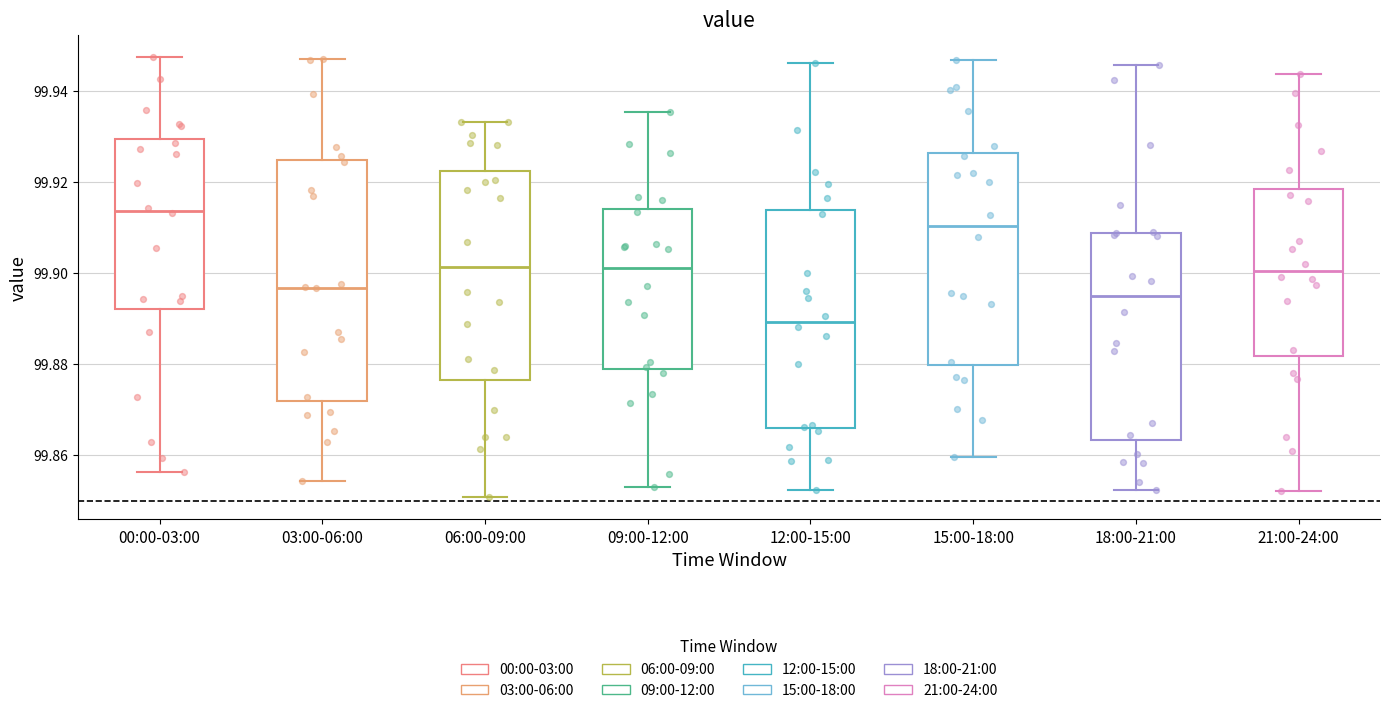

Reading left to right, transcribe this box plot: for each box, give where its median line is, the range the box spans, and where its two whiskers end, as read against the y-axis. The values are not printed on the chart, so give them approximately, as read against the axis.

00:00-03:00: median 99.914, box 99.892 to 99.930, whiskers 99.856 to 99.948
03:00-06:00: median 99.896, box 99.872 to 99.924, whiskers 99.854 to 99.948
06:00-09:00: median 99.902, box 99.876 to 99.922, whiskers 99.850 to 99.934
09:00-12:00: median 99.902, box 99.880 to 99.914, whiskers 99.854 to 99.936
12:00-15:00: median 99.890, box 99.866 to 99.914, whiskers 99.852 to 99.946
15:00-18:00: median 99.910, box 99.880 to 99.926, whiskers 99.860 to 99.946
18:00-21:00: median 99.894, box 99.864 to 99.908, whiskers 99.852 to 99.946
21:00-24:00: median 99.900, box 99.882 to 99.918, whiskers 99.852 to 99.944